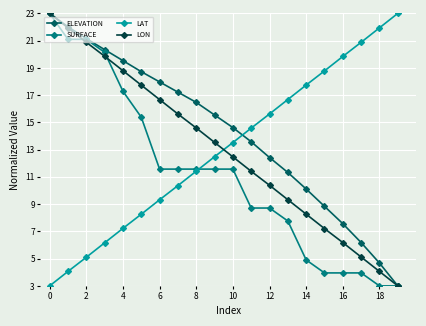

What is the smallest value displayed?

3.0